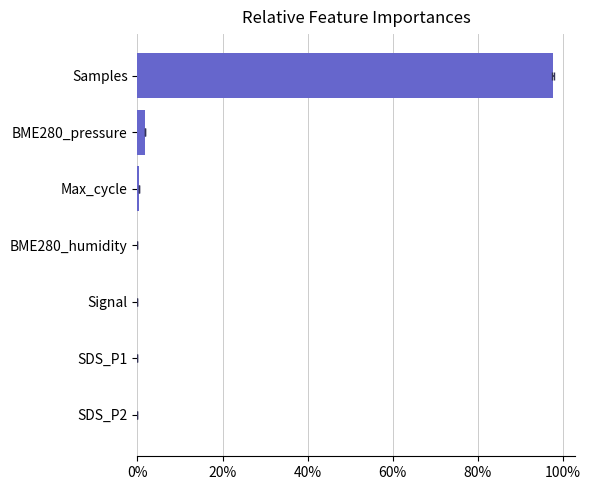

What is the difference between the maximum and minimum values?

97.8